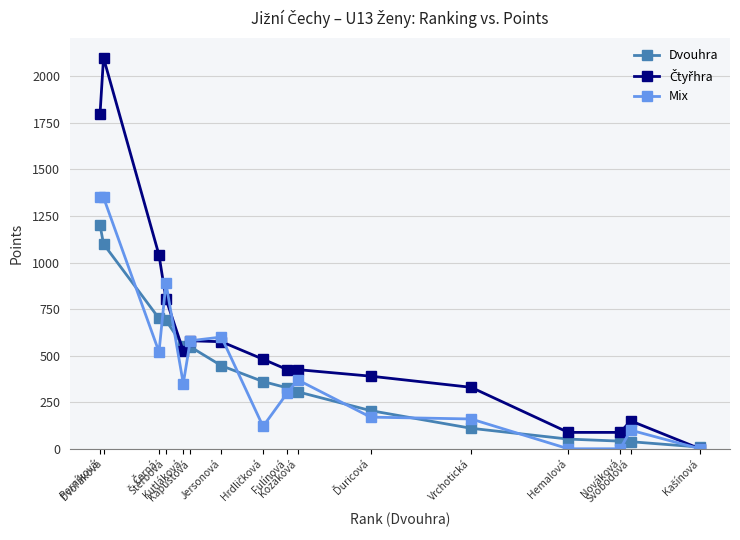

What is the highest value of the Mix series?

1350